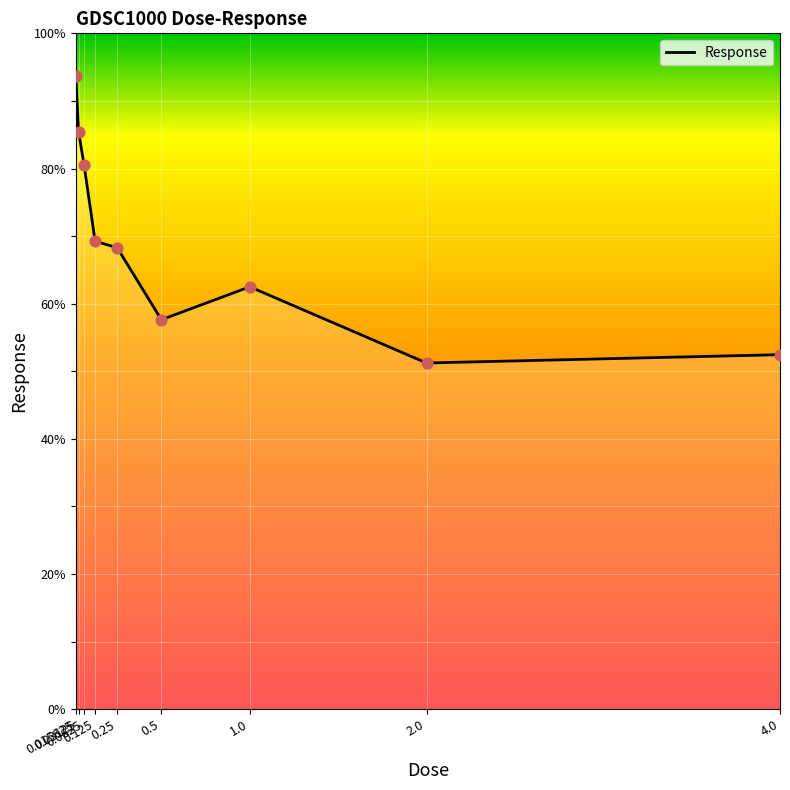

What is the change in value from 0.03125 to 2.0?

-34.2